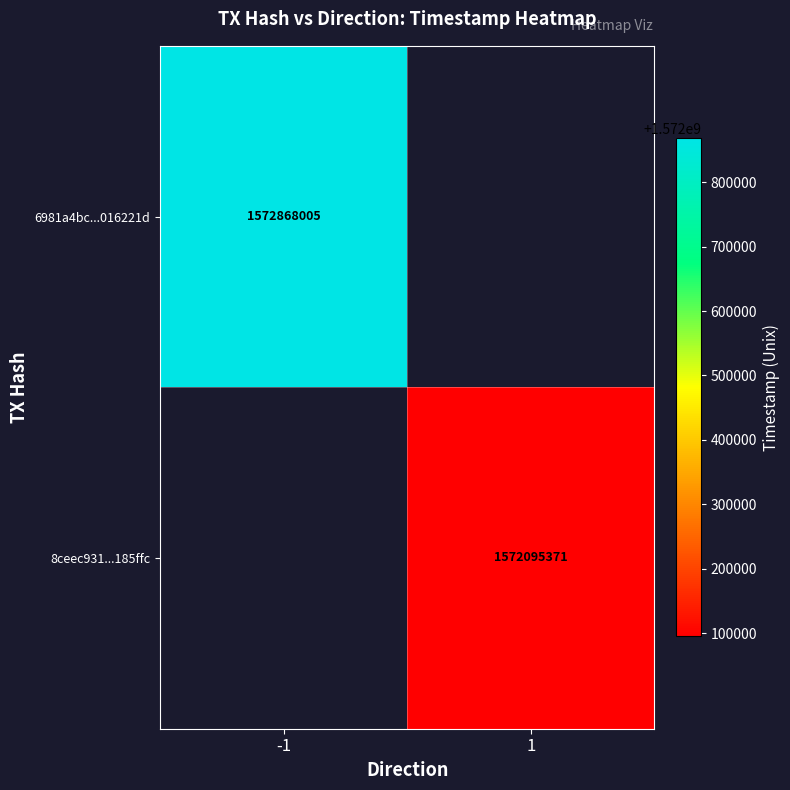

True or false: 6981a4bc...016221d has a value of 2639847337 at -1.

False